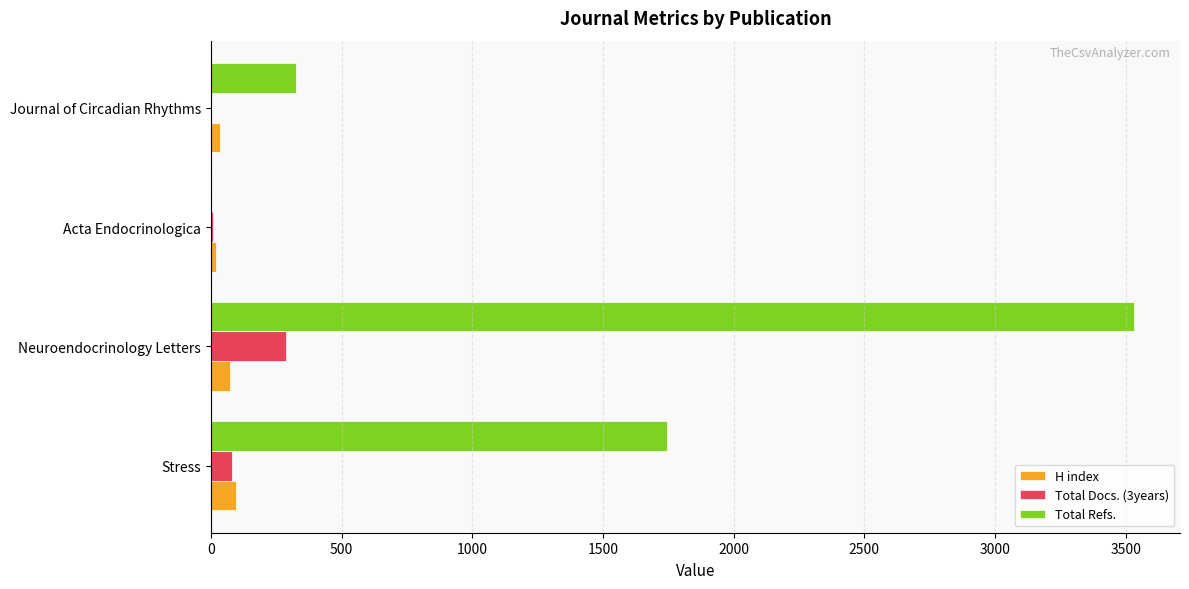

True or false: Total Docs. (3years) has a value of 288 at Neuroendocrinology Letters.

True